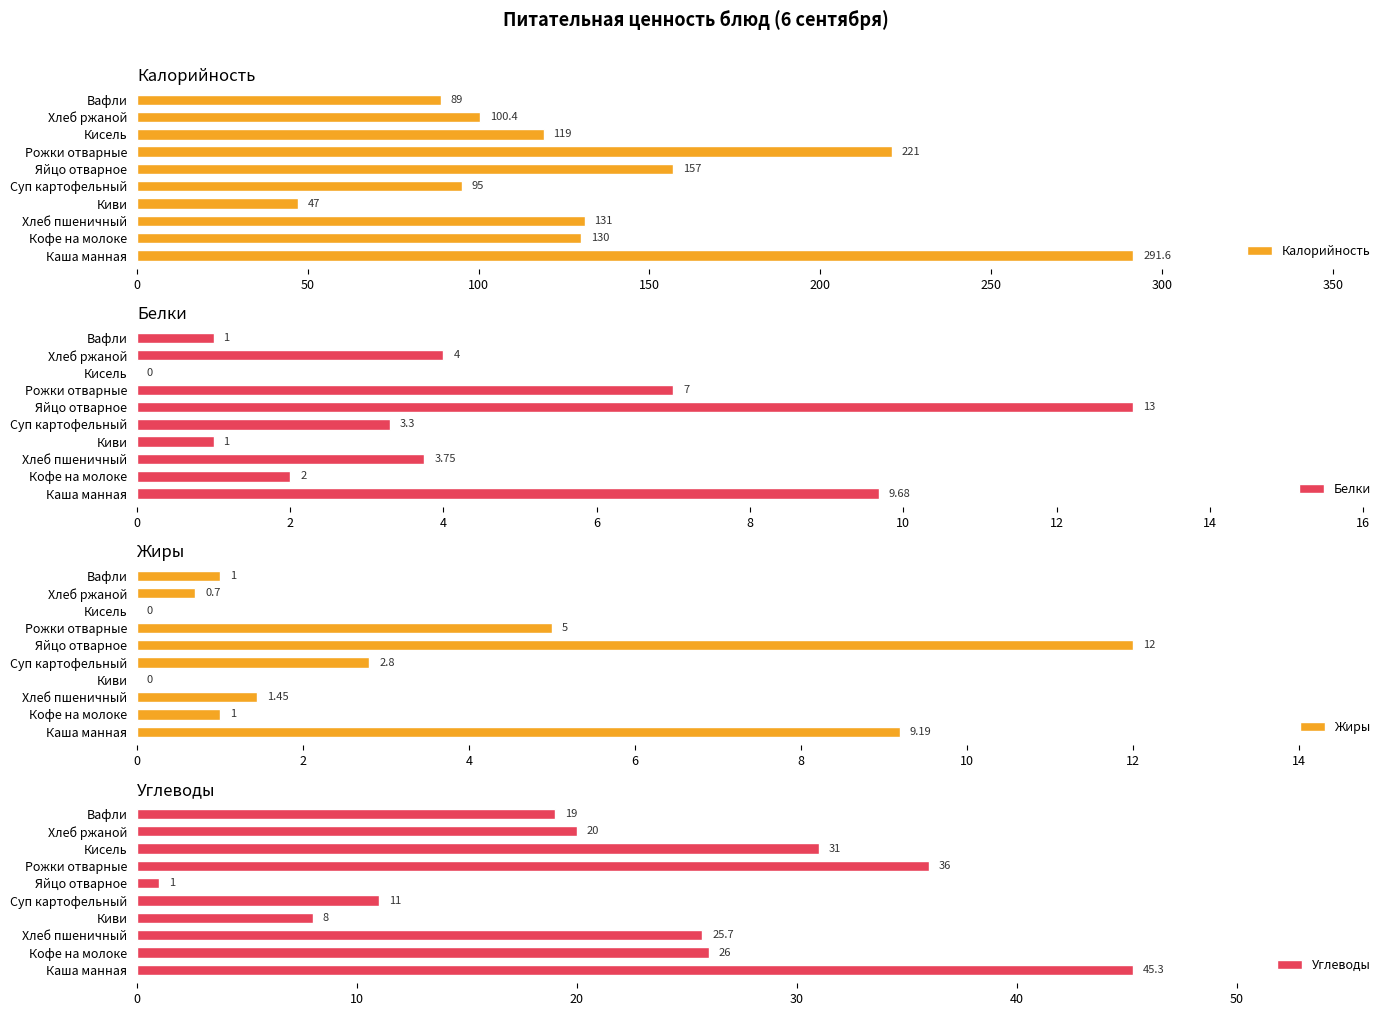

Which category has the lowest value in the Калорийность series?

Киви